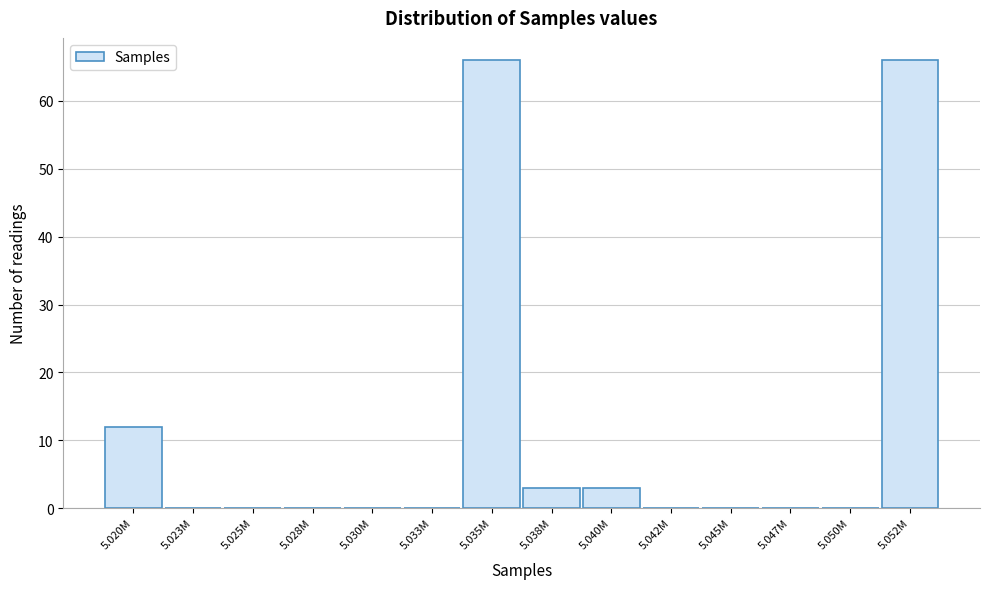

Reading right to left, transcribe all the data shown in this chart.

5.052M=66	5.050M=0	5.047M=0	5.045M=0	5.042M=0	5.040M=3	5.038M=3	5.035M=66	5.033M=0	5.030M=0	5.028M=0	5.025M=0	5.023M=0	5.020M=12